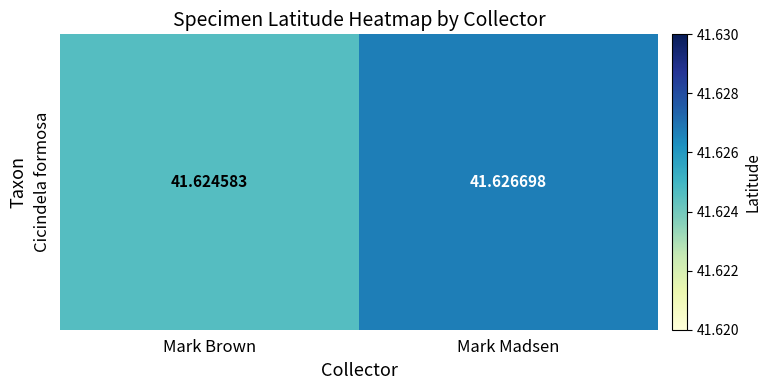

Count the number of categories in the chart.

2